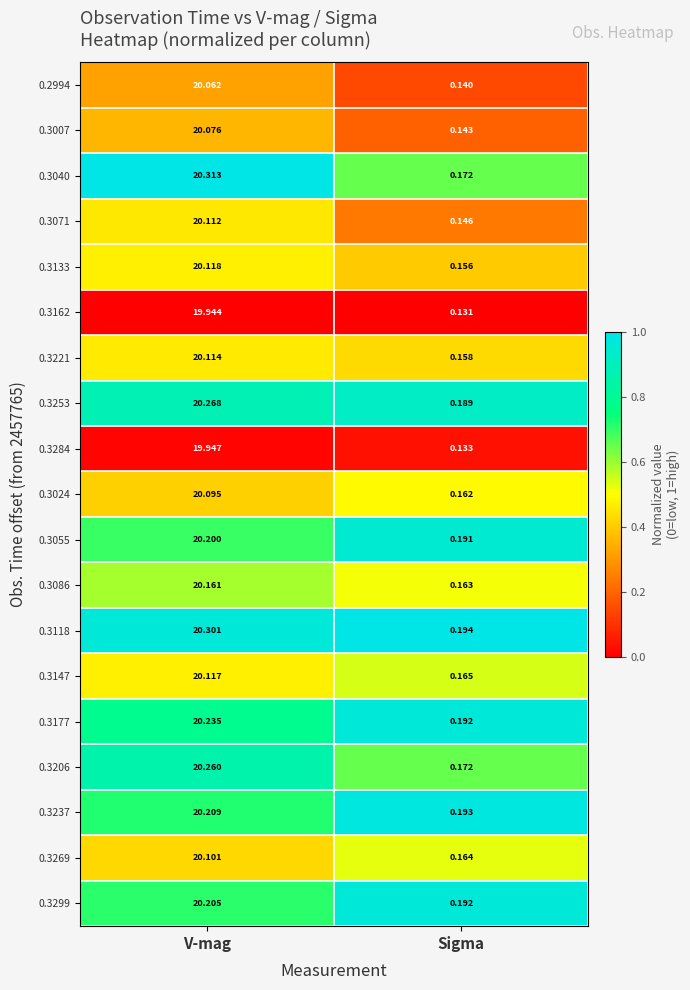

Where is 0.2994 nearest to the value 10?

Sigma